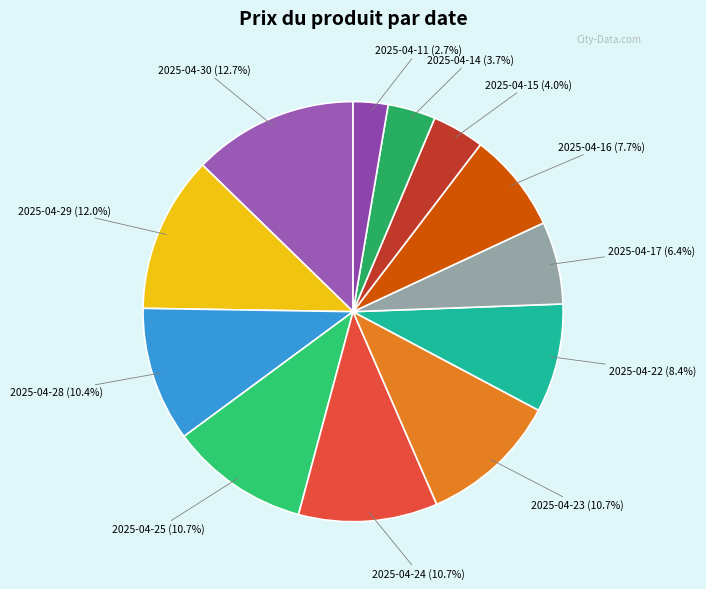

To the nearest percent, what is the average slice percentage?

8%